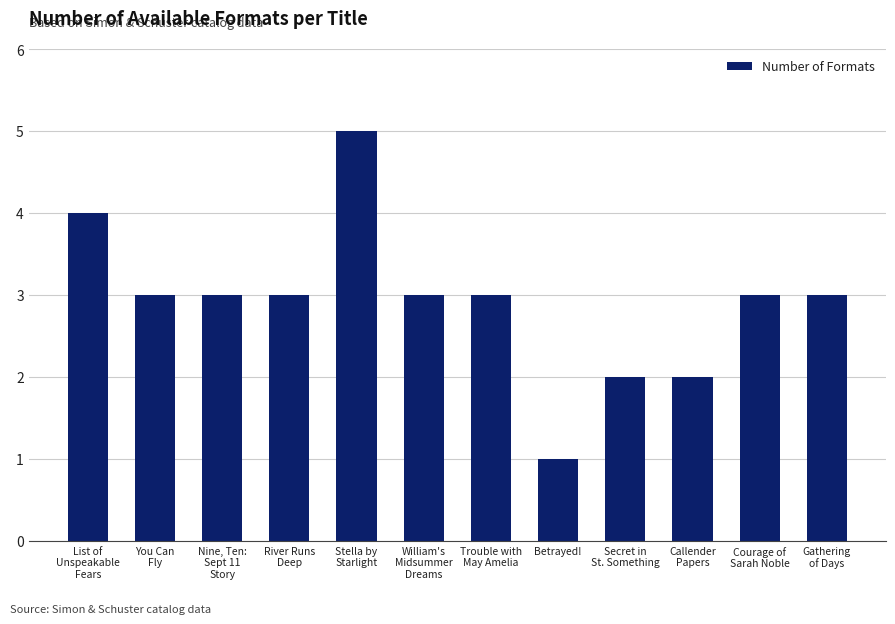

What is the greatest value displayed?

5